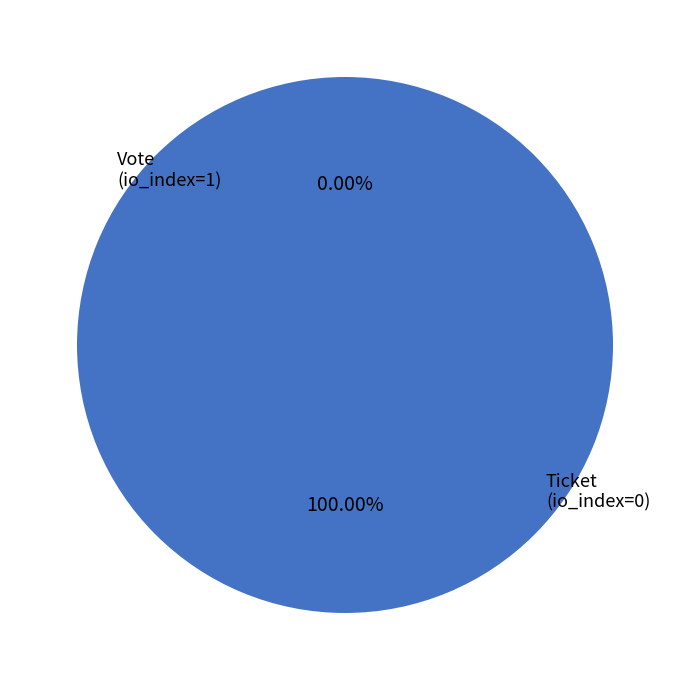

Rank the categories by value from highest to lowest.

Vote (io_index=1), Ticket (io_index=0)